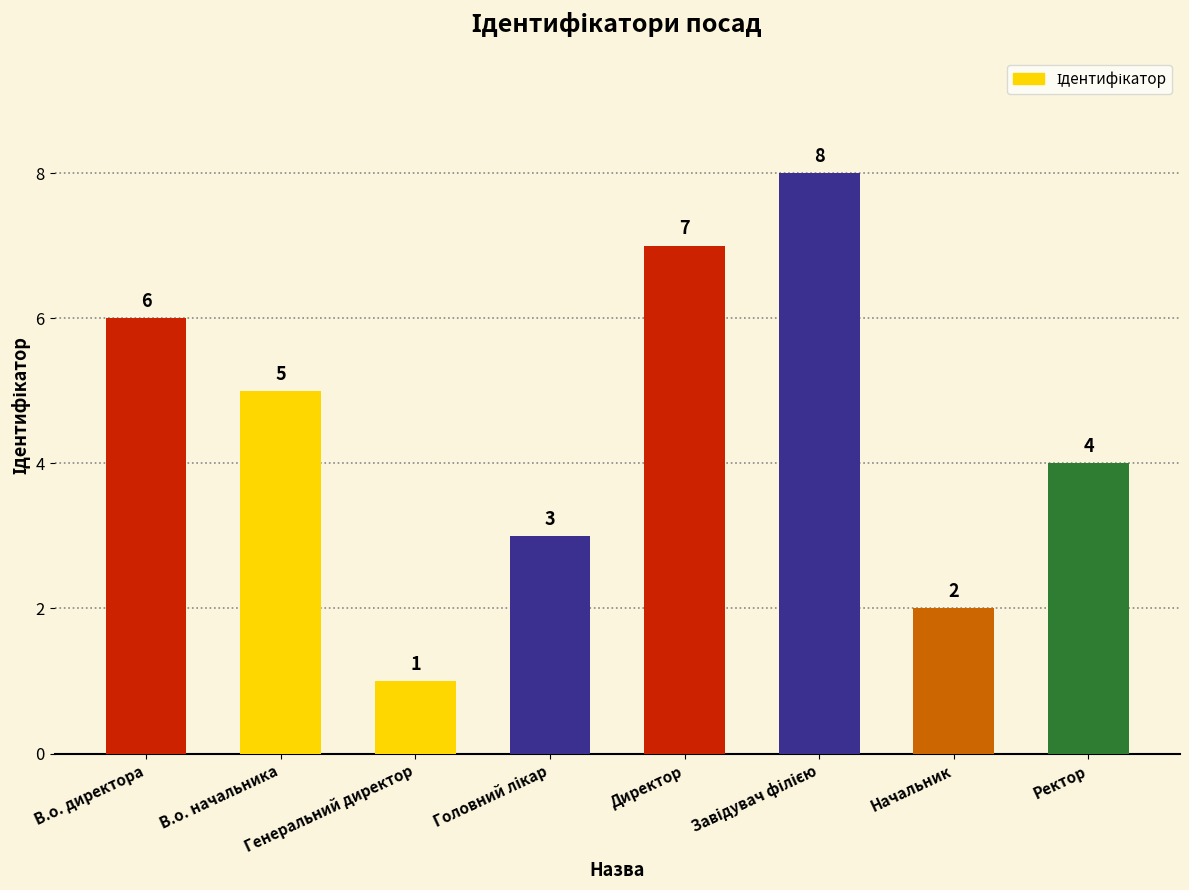

Are the bars grouped side by side (vs. stacked)?

No